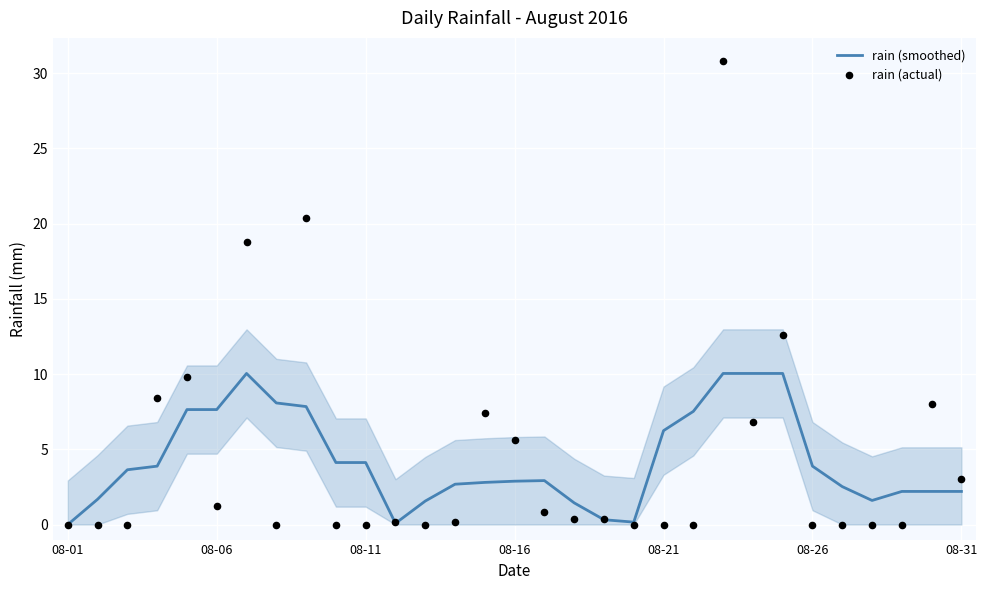

What is the total value across all series at 26?

2.5